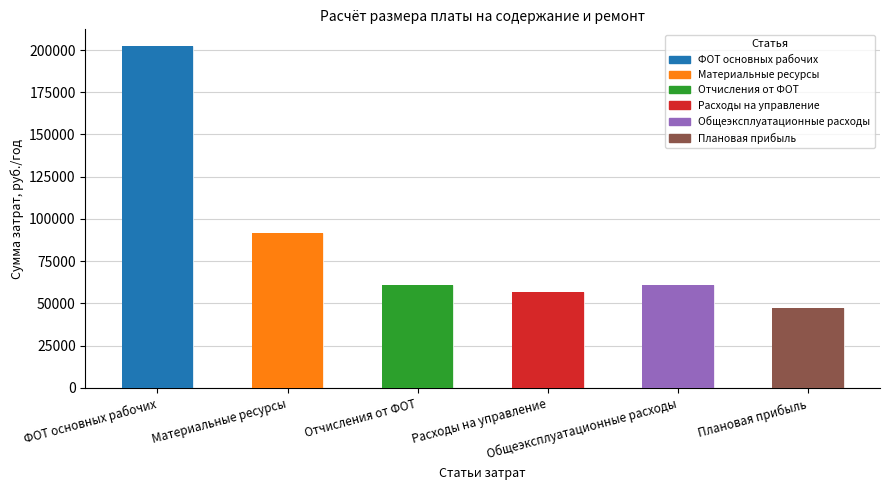

What is the difference between the maximum and minimum values?

154943.1